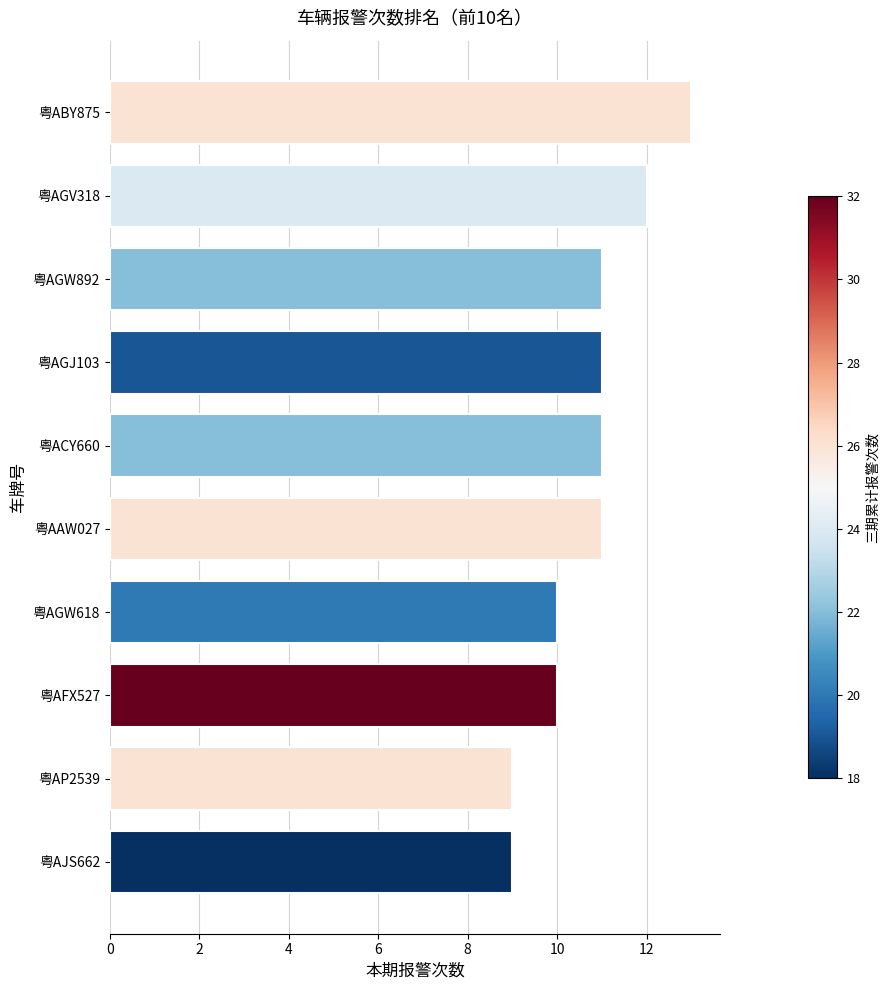

The value at 粤ABY875 is 13. True or false?

True